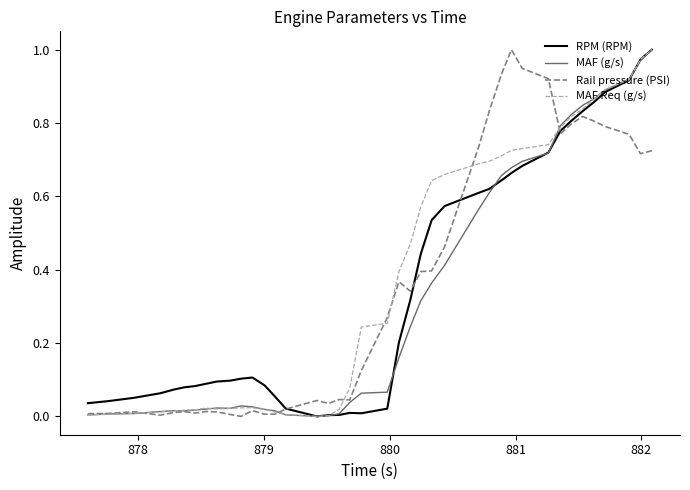

What is the difference between the second highest and second lowest values in the RPM (RPM) series?

1.0